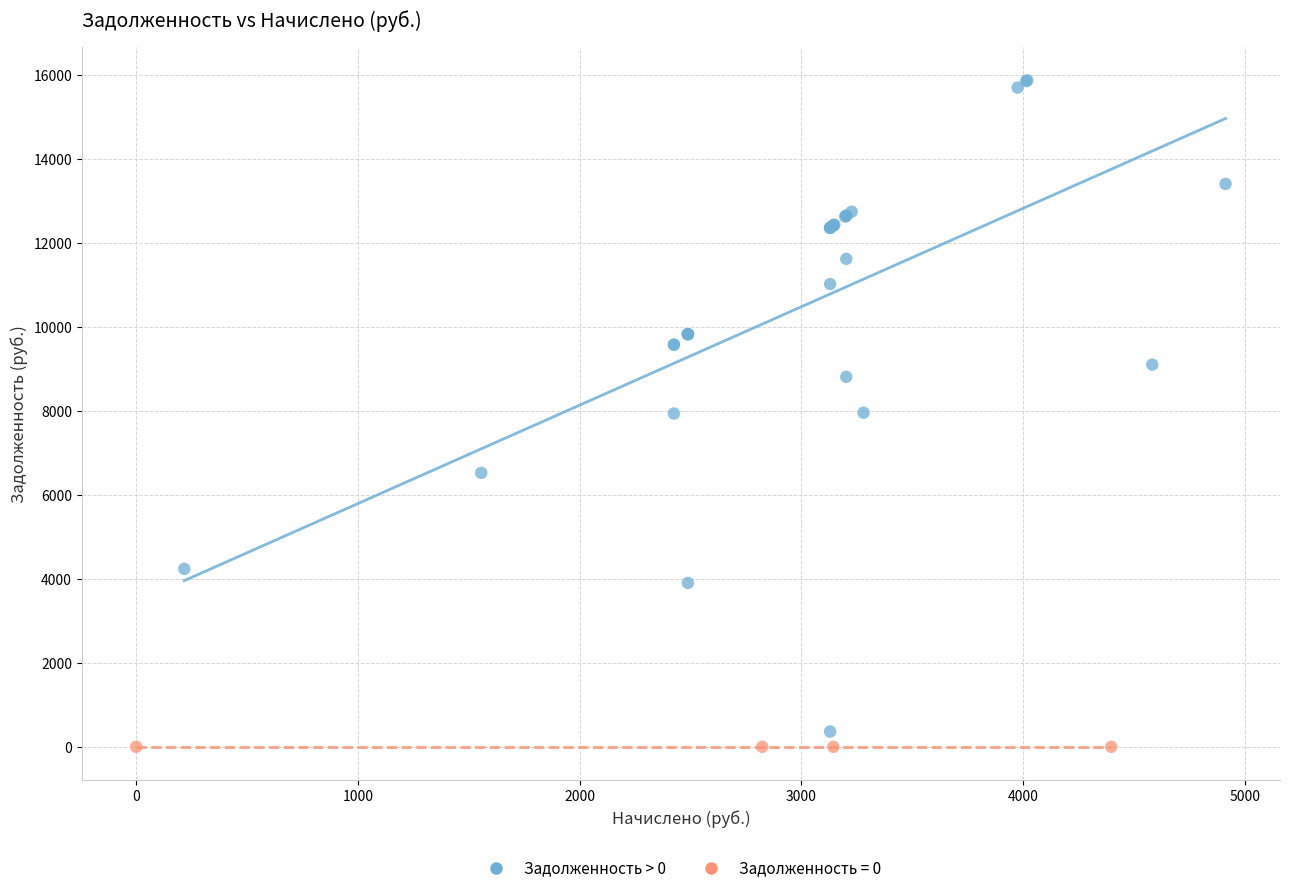

Which series contains the highest Y value?

Задолженность > 0